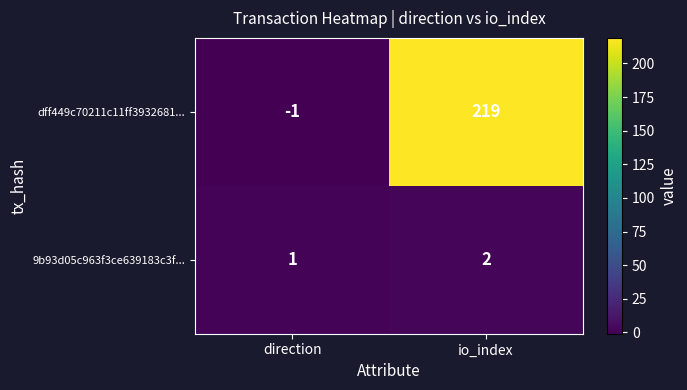

What is the difference between the highest and lowest values at direction?

2